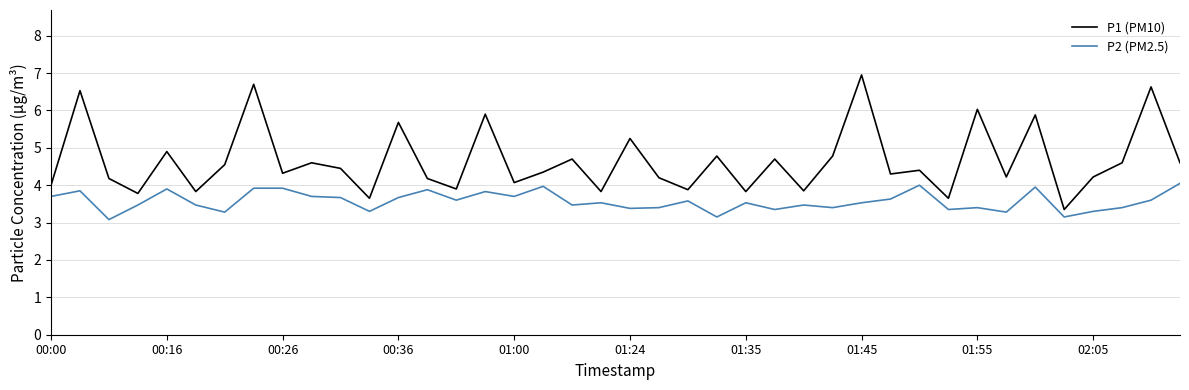

Rank the series by their maximum value, from highest to lowest.

P1 (PM10), P2 (PM2.5)